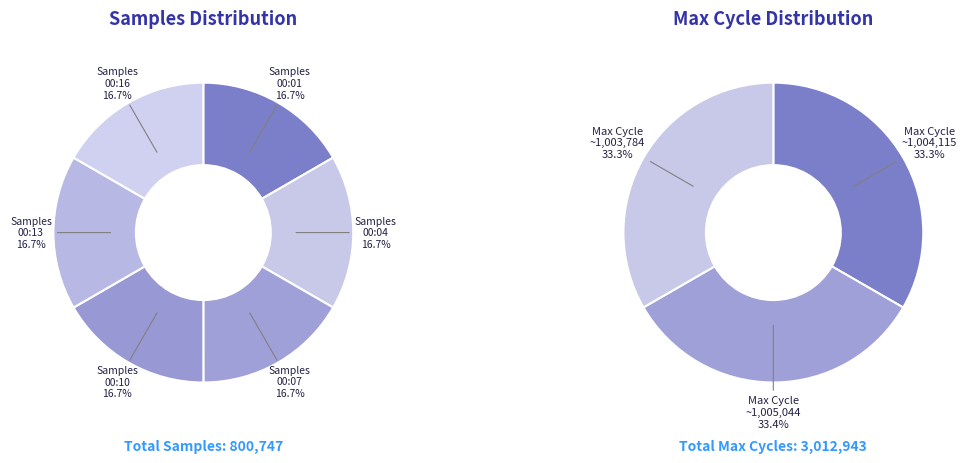

Do 00:16 and 00:29 together represent more than half of the pie?

No